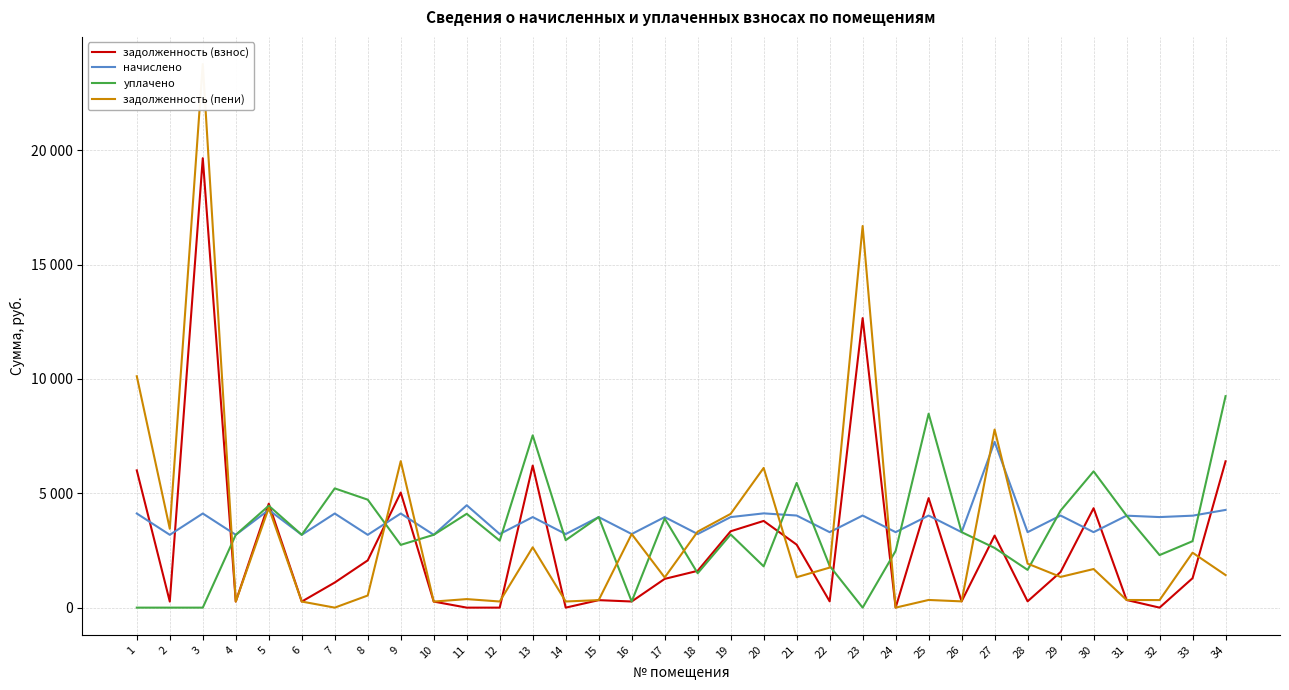

List the labels in order of задолженность (пени) value, smallest first.

7, 24, 4, 6, 10, 12, 14, 26, 15, 32, 31, 25, 11, 8, 17, 21, 29, 34, 30, 22, 28, 33, 13, 16, 18, 2, 19, 5, 20, 9, 27, 1, 23, 3